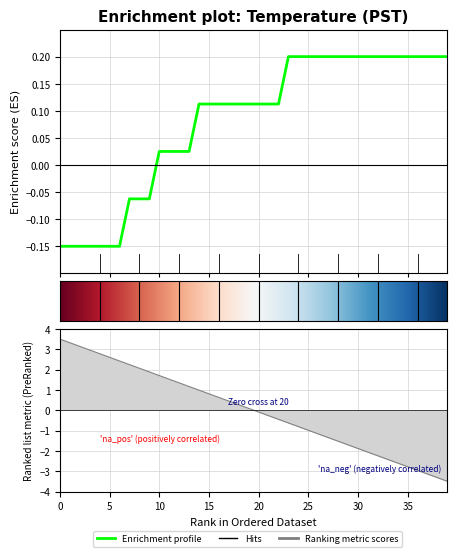

How many positive values are there?

30